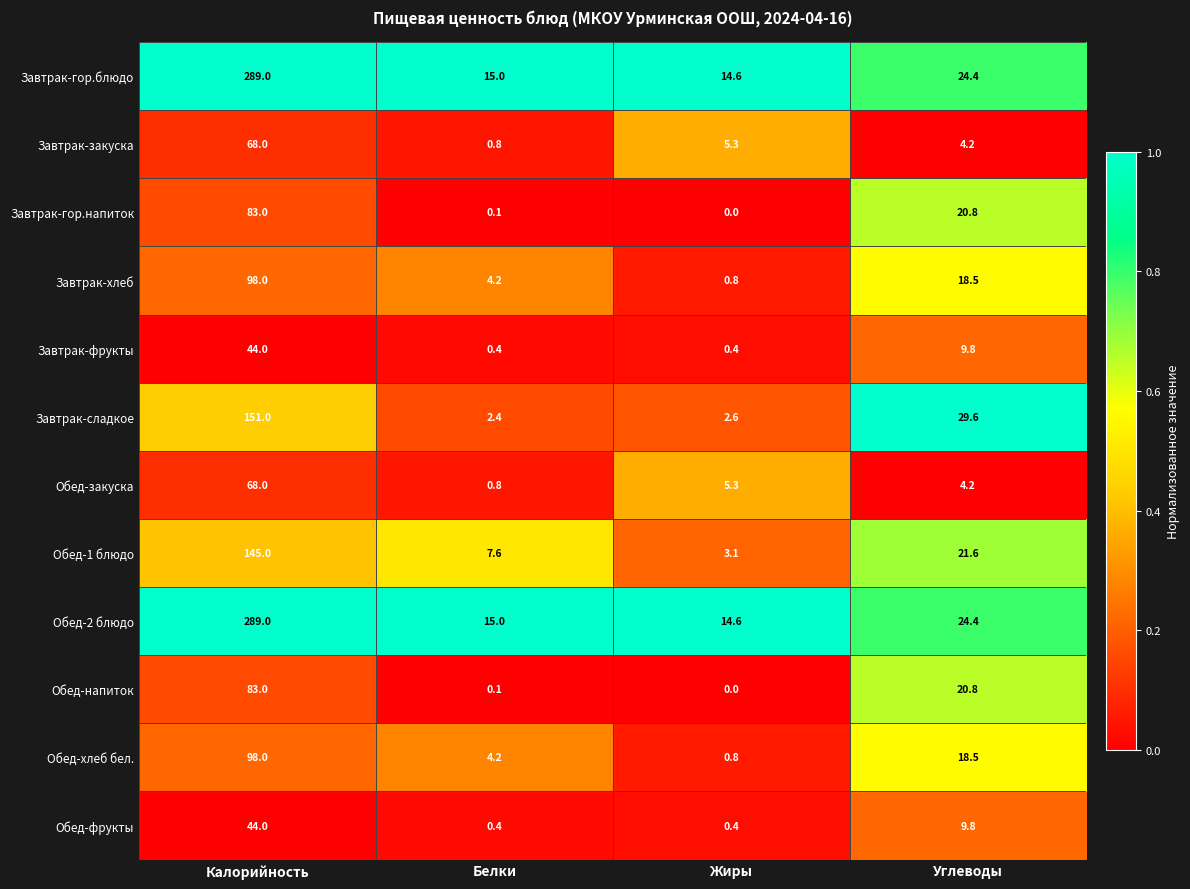

True or false: Обед-напиток has a value of 4.5 at Углеводы.

False